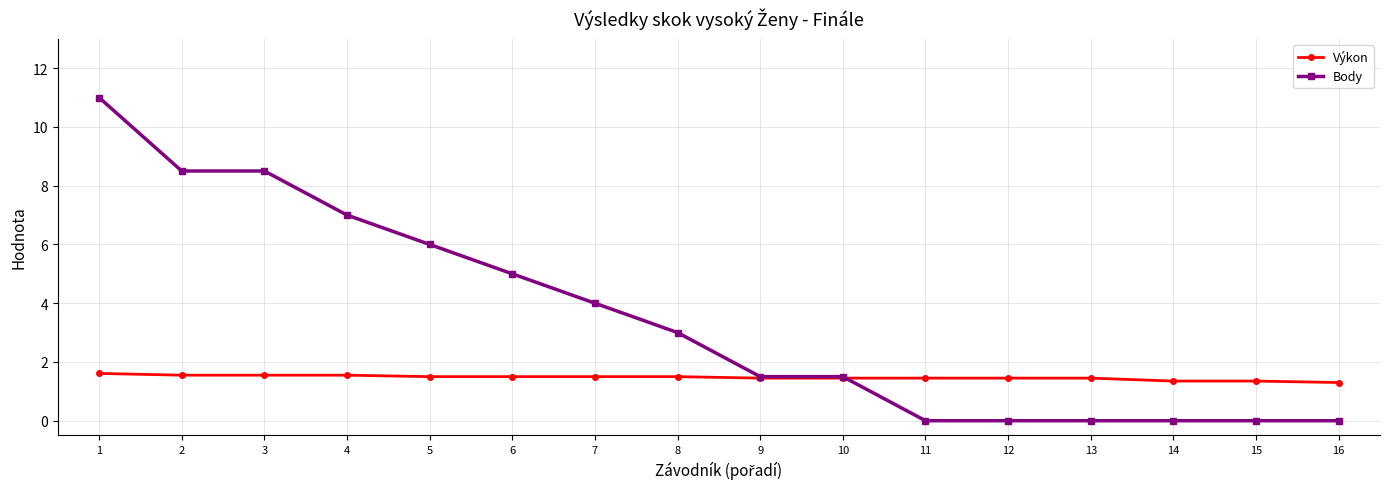

Rank the series by their maximum value, from lowest to highest.

Výkon, Body